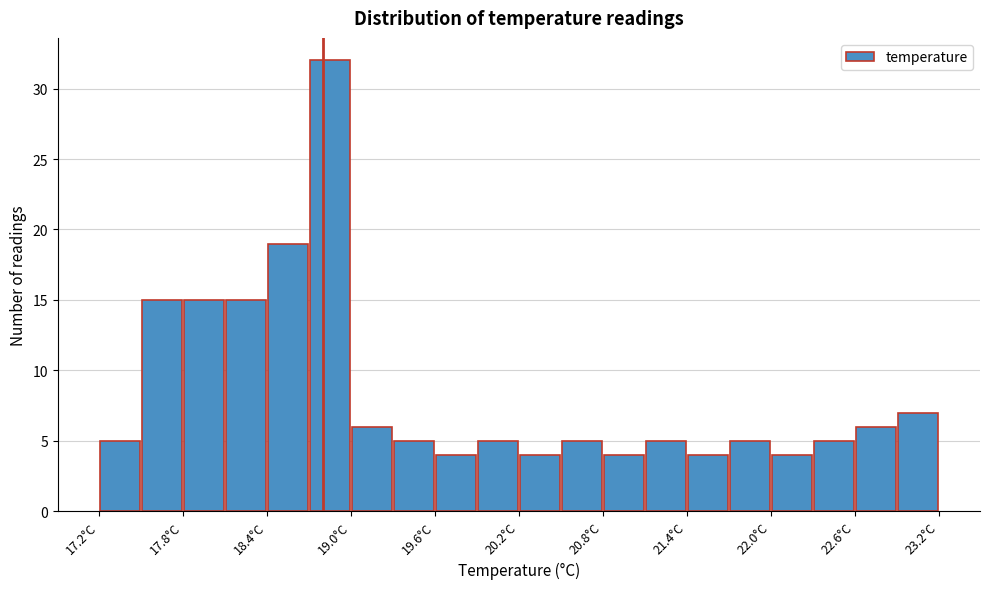

Read against the x-axis, roughly where is the centre of the tallest bar?

18.9